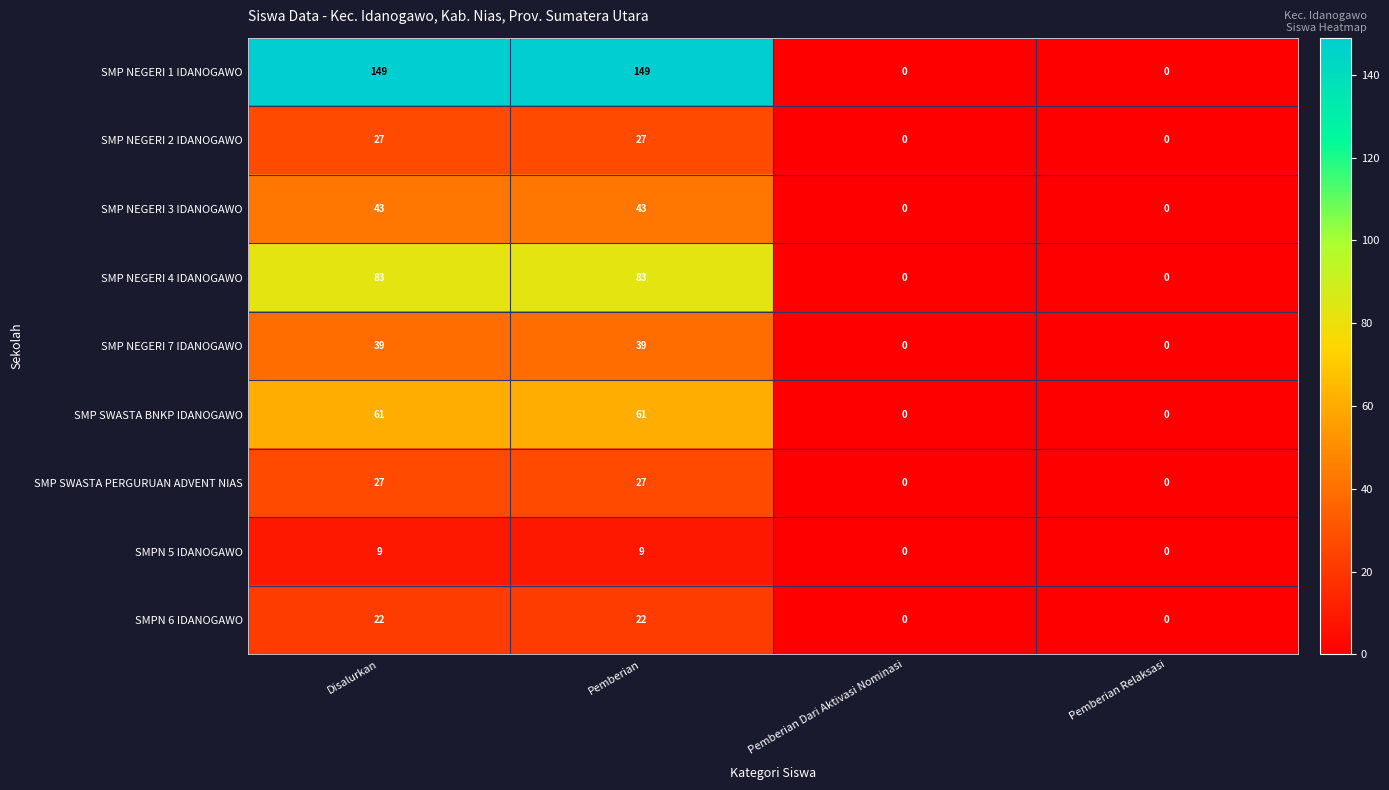

What is the approximate value of SMPN 6 IDANOGAWO at Pemberian, to the nearest 5?

20